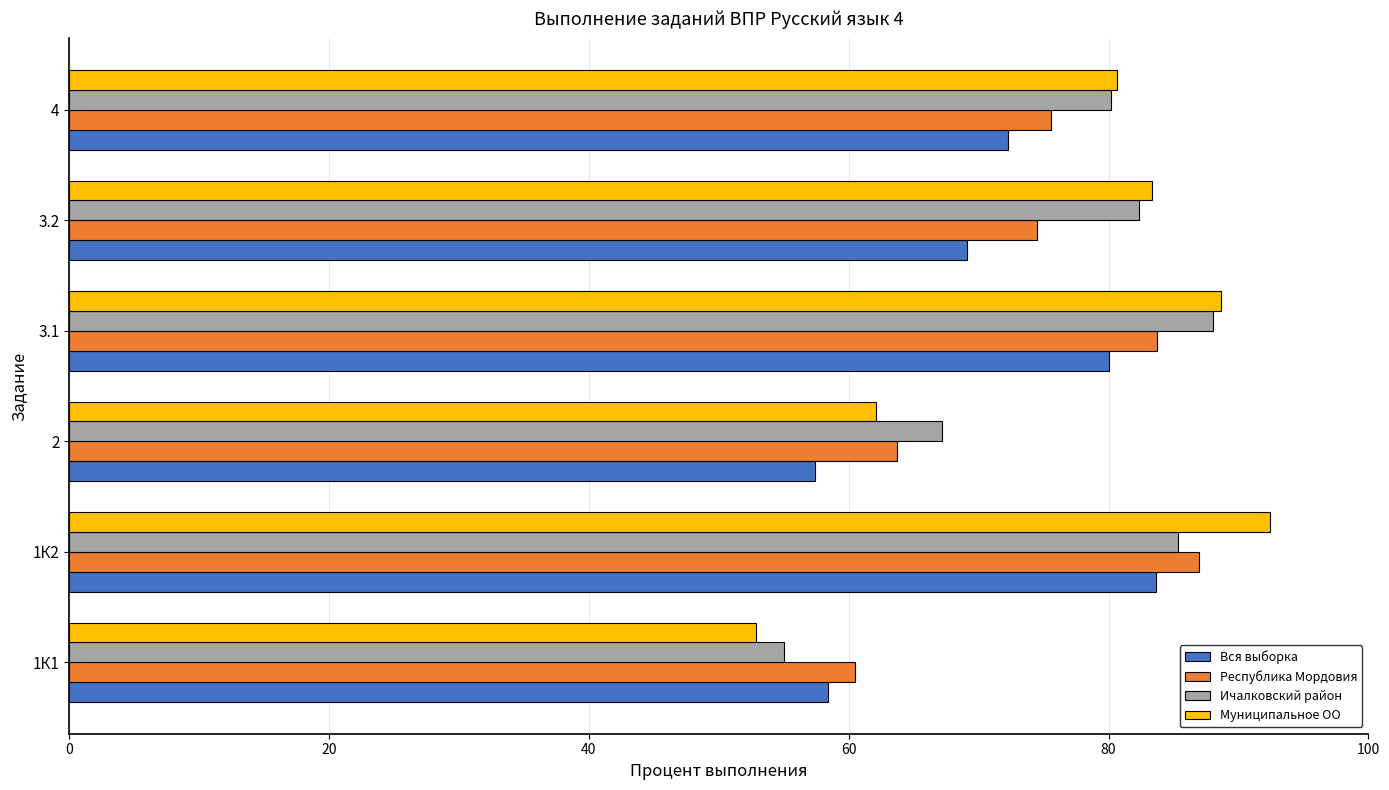

What is the difference between the second highest and second lowest values in the Вся выборка series?

21.6